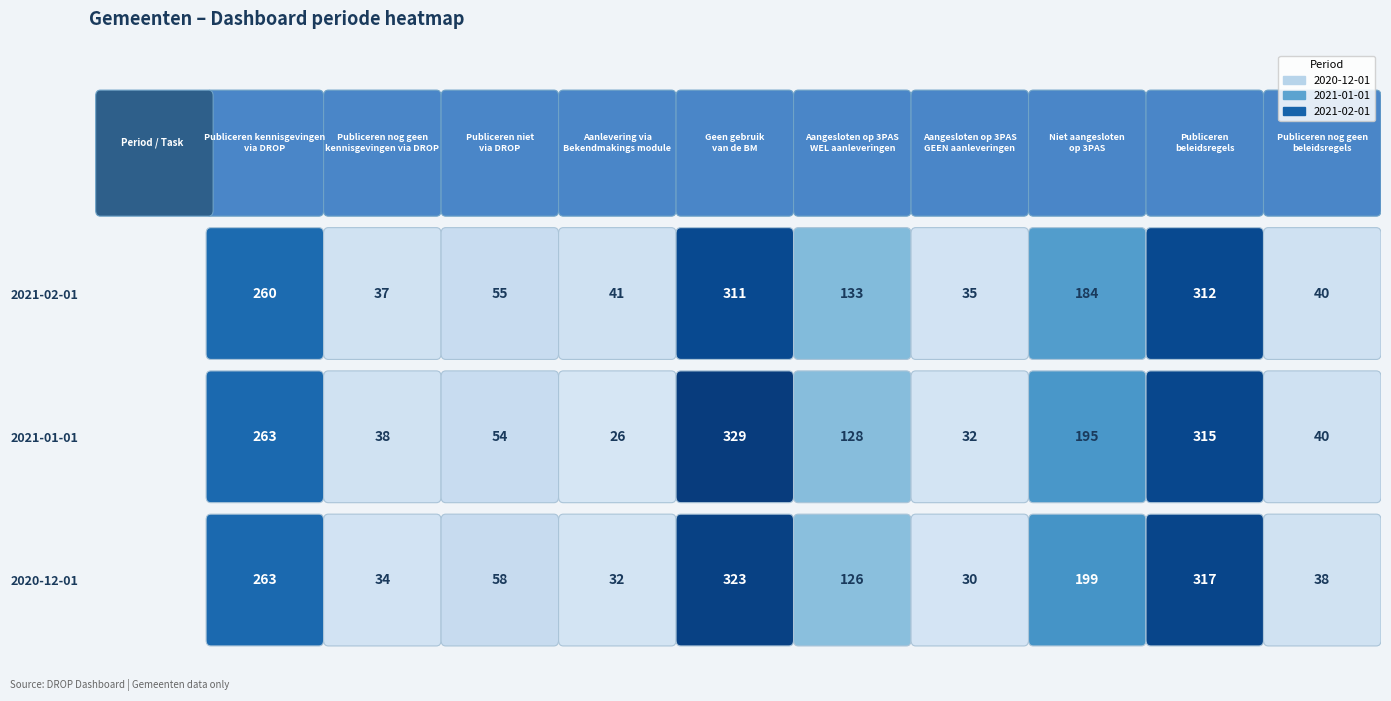

What is the total value across all series at Publiceren
beleidsregels?

944